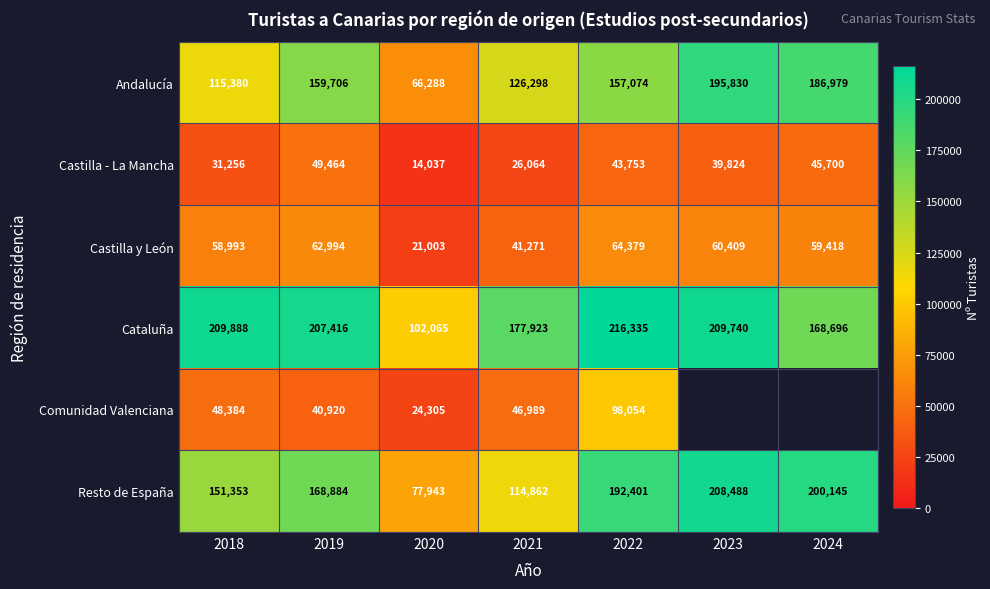

Where does the Cataluña series first go above 207416?

2018